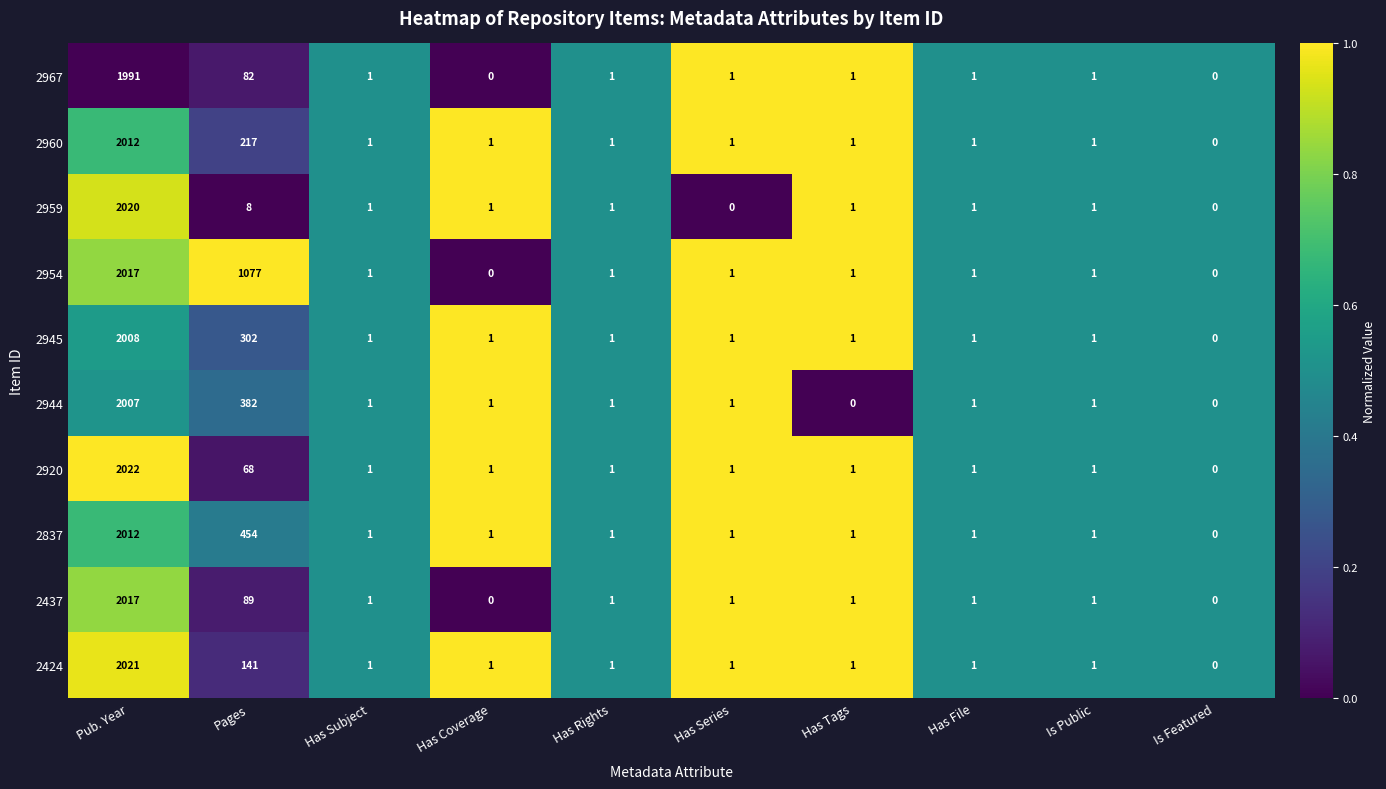

What is the average value of the 2967 series?

208